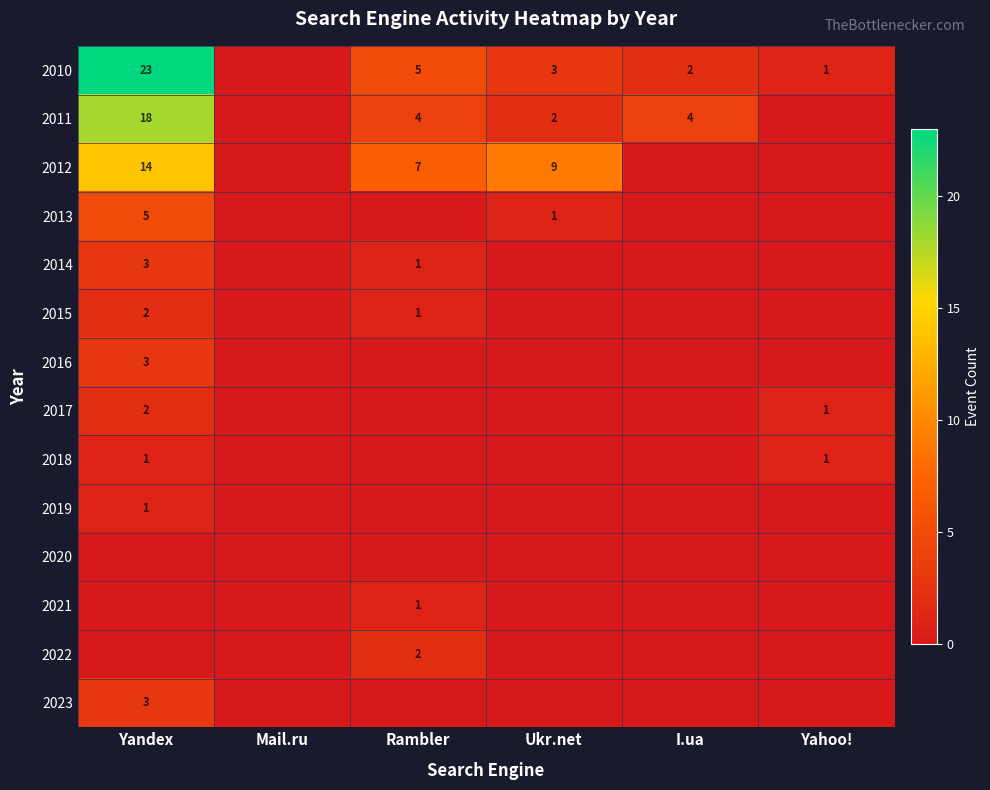

What is the total value across all series at I.ua?

6